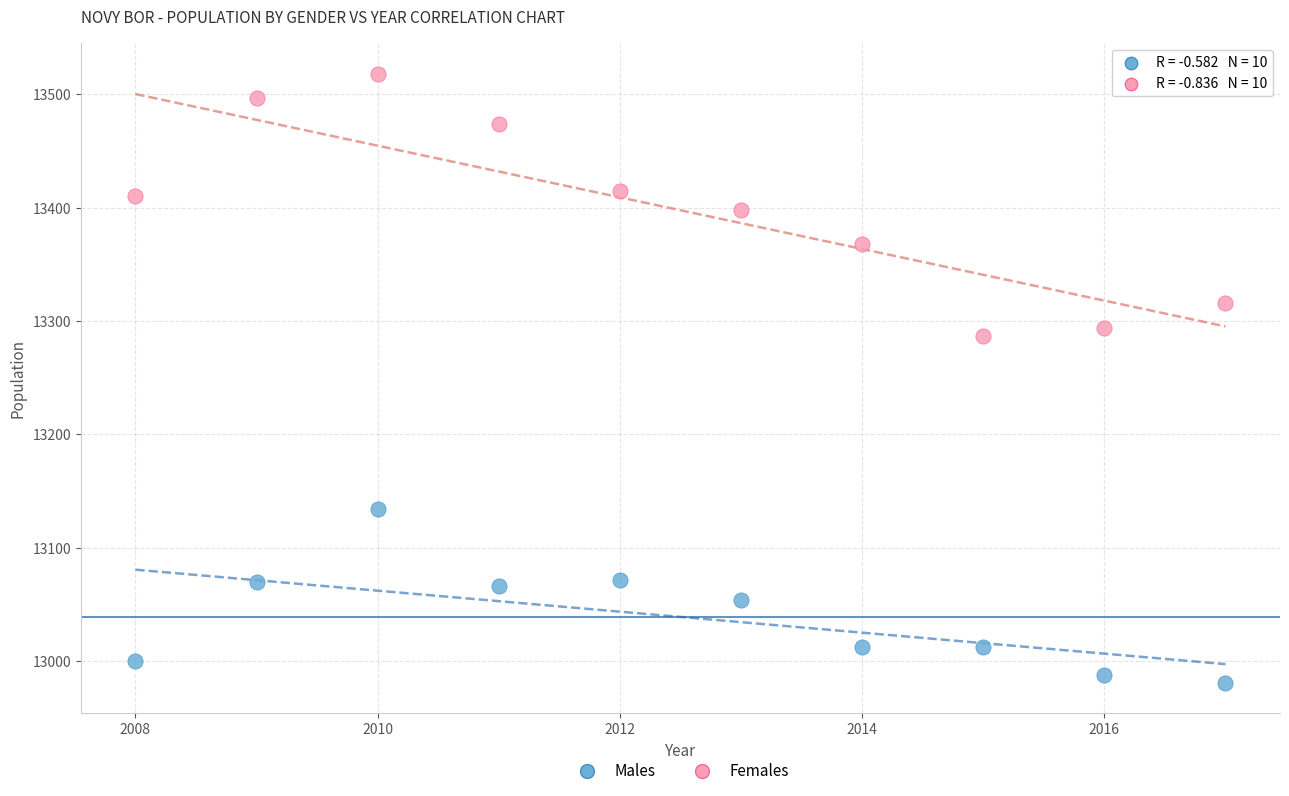

Across all series, what Y value is closest to 13249?

13287